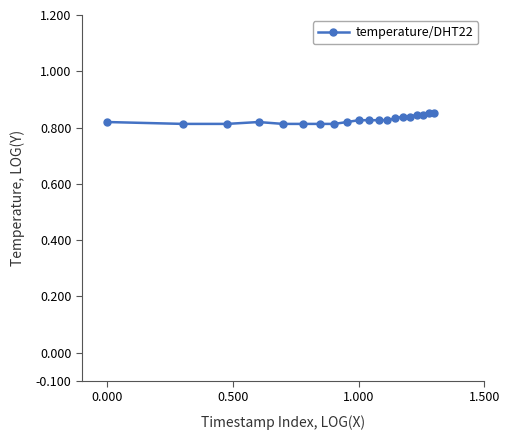

How many values are between 0 and 1?

20